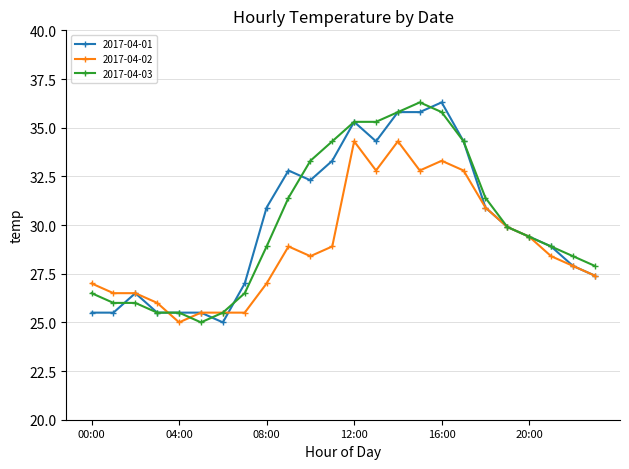

True or false: 2017-04-01 and 2017-04-03 cross at least once.

True